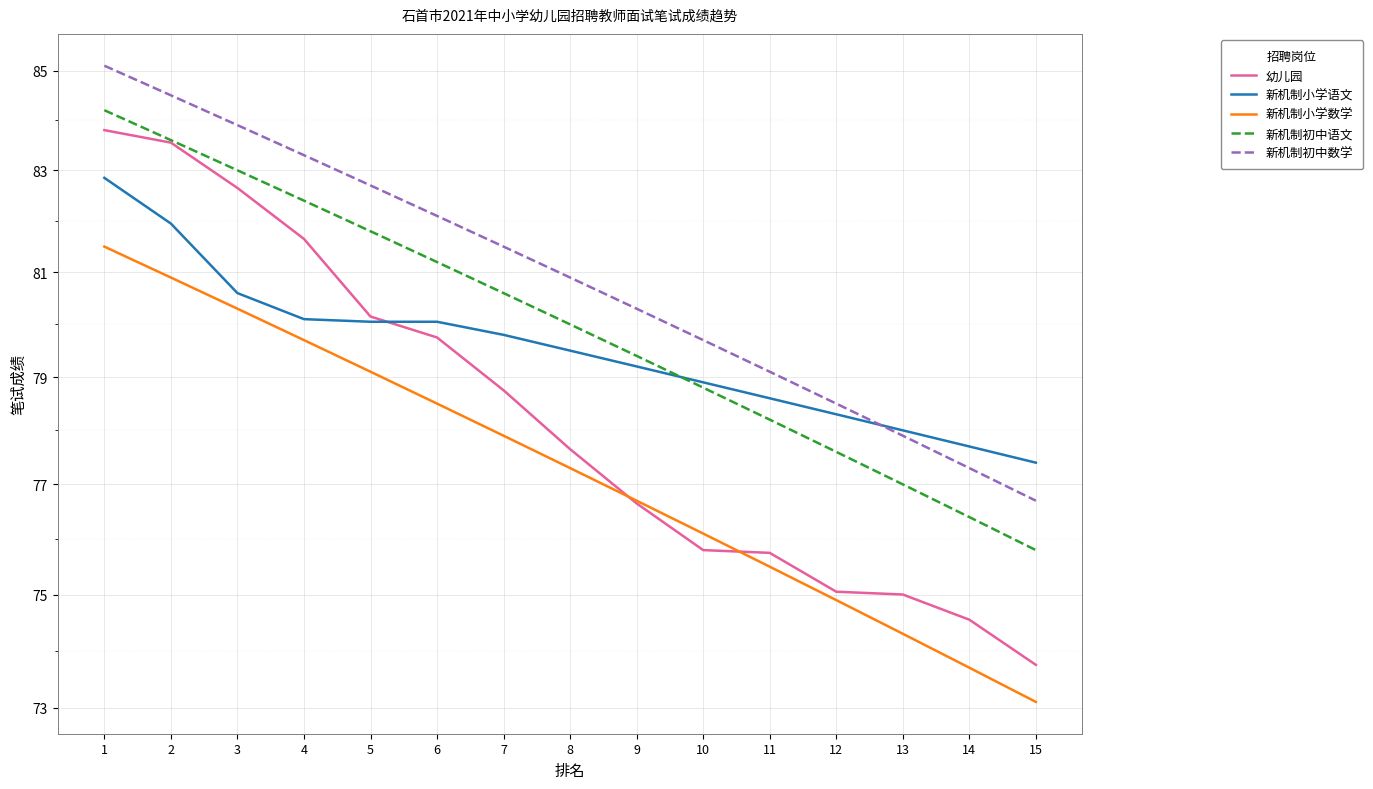

What are all the series names shown in the legend?

幼儿园, 新机制小学语文, 新机制小学数学, 新机制初中语文, 新机制初中数学